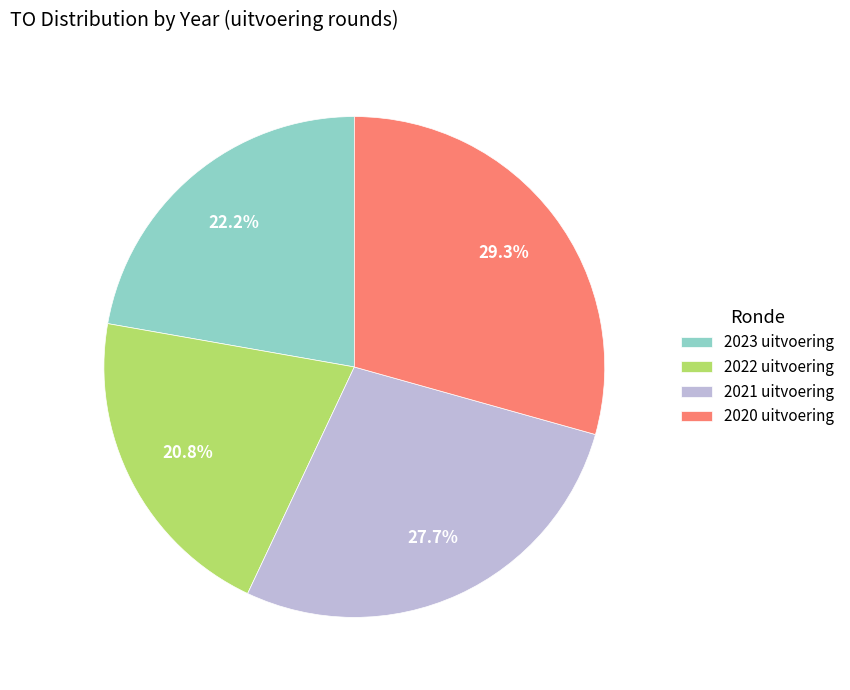

How many segments does this pie chart have?

4